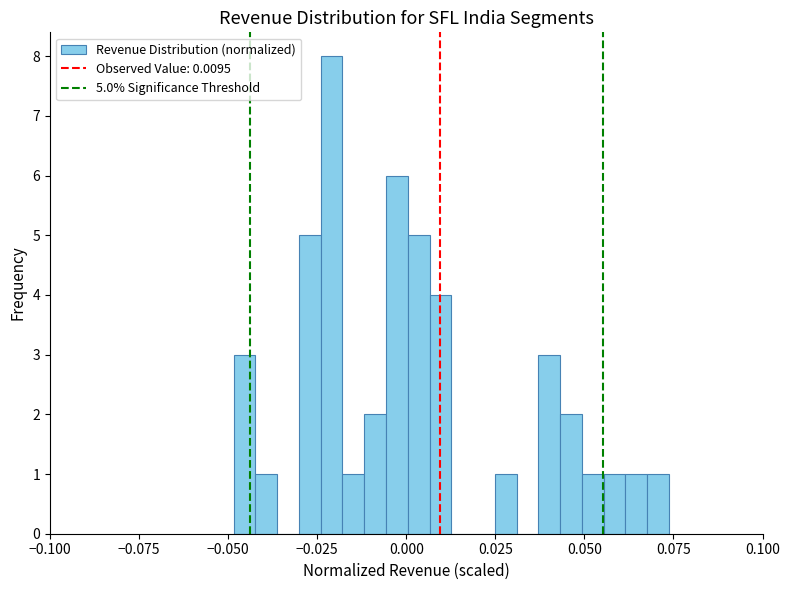

Around what value on the x-axis is the tallest bar? Give the approximate position of its centre, as read against the axis.

-0.020